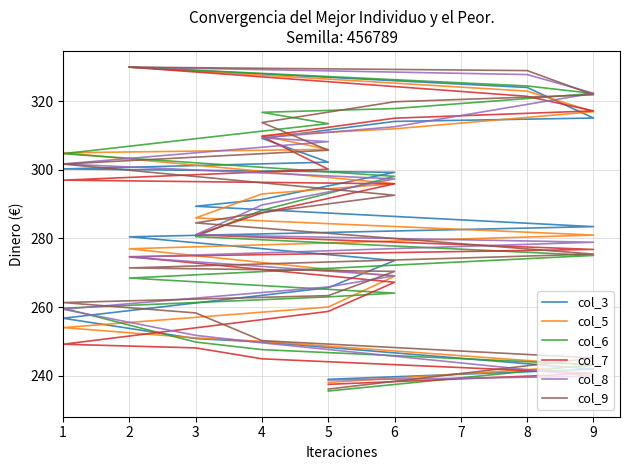

What is the greatest value displayed?

330.0